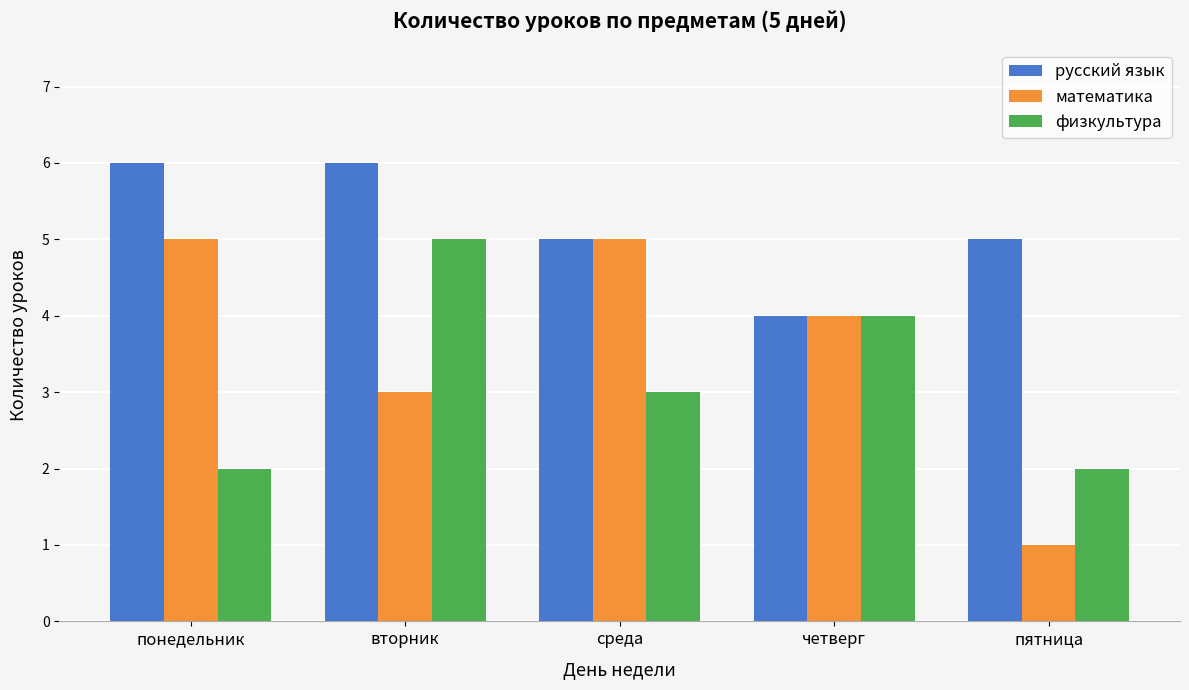

What is the total value across all series at четверг?

12